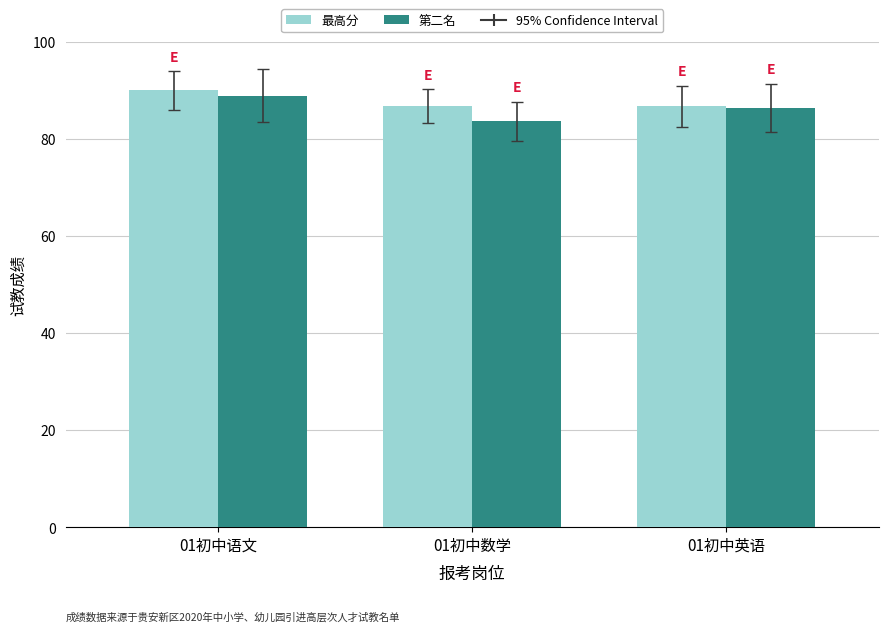

How many groups of bars are there?

3